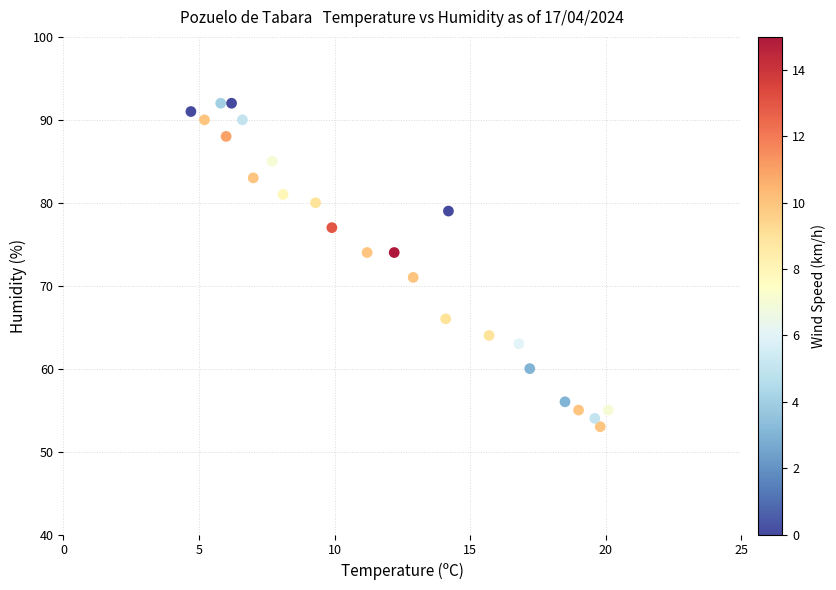

What Y value in the scatter plot is closest to 72?

71